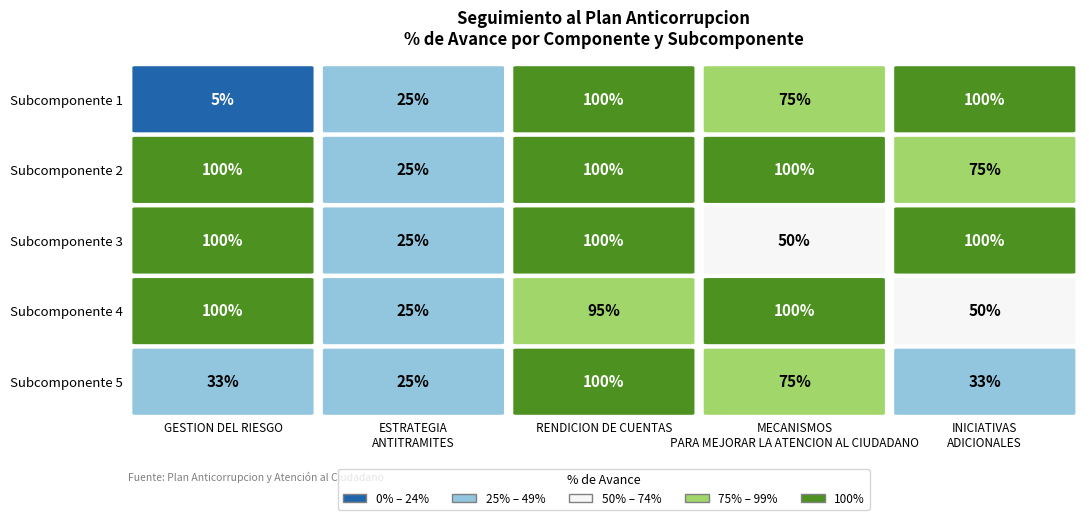

What is the maximum value shown in the chart?

1.0